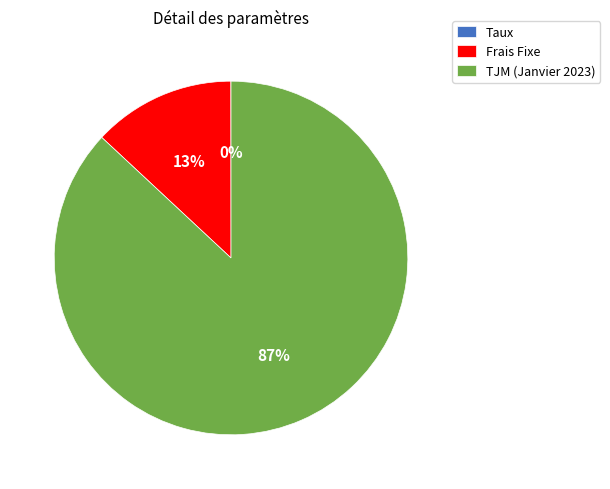

To the nearest percent, what is the difference between the largest and smallest slice percentages?

87%